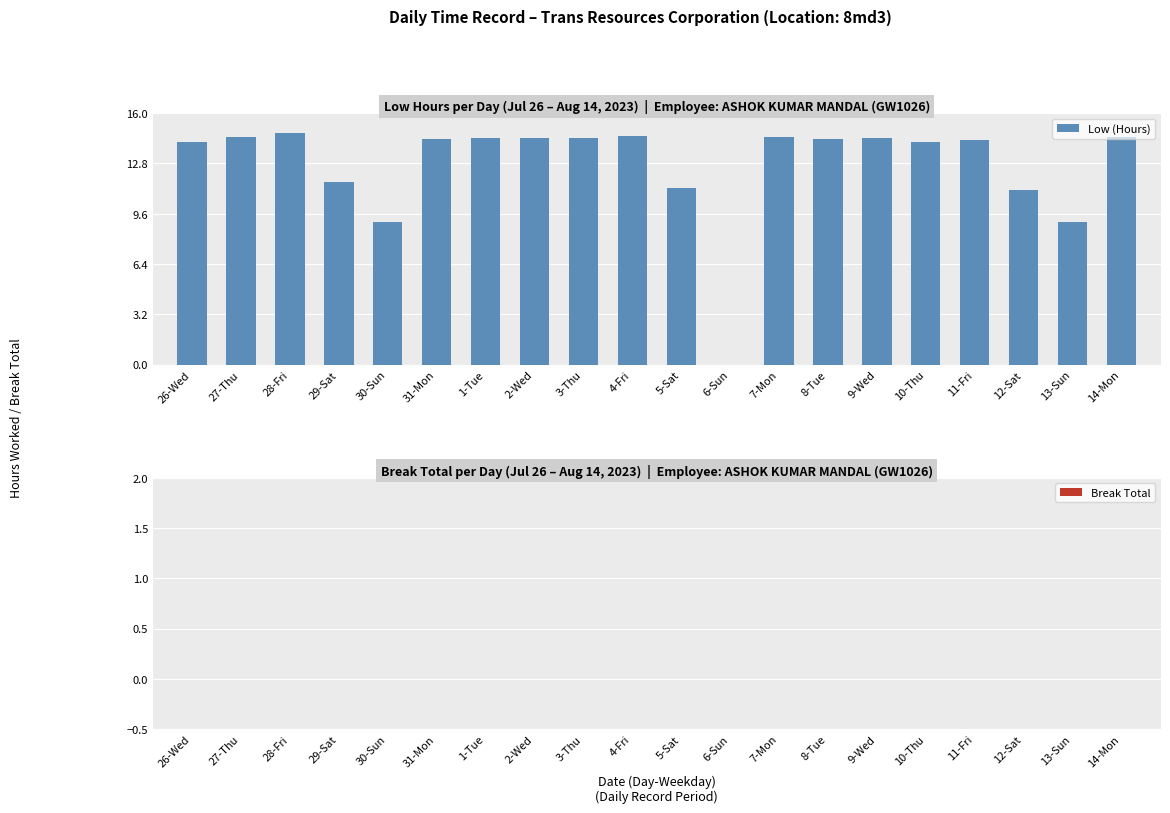

What value does the data have at 3-Thu?

14.4